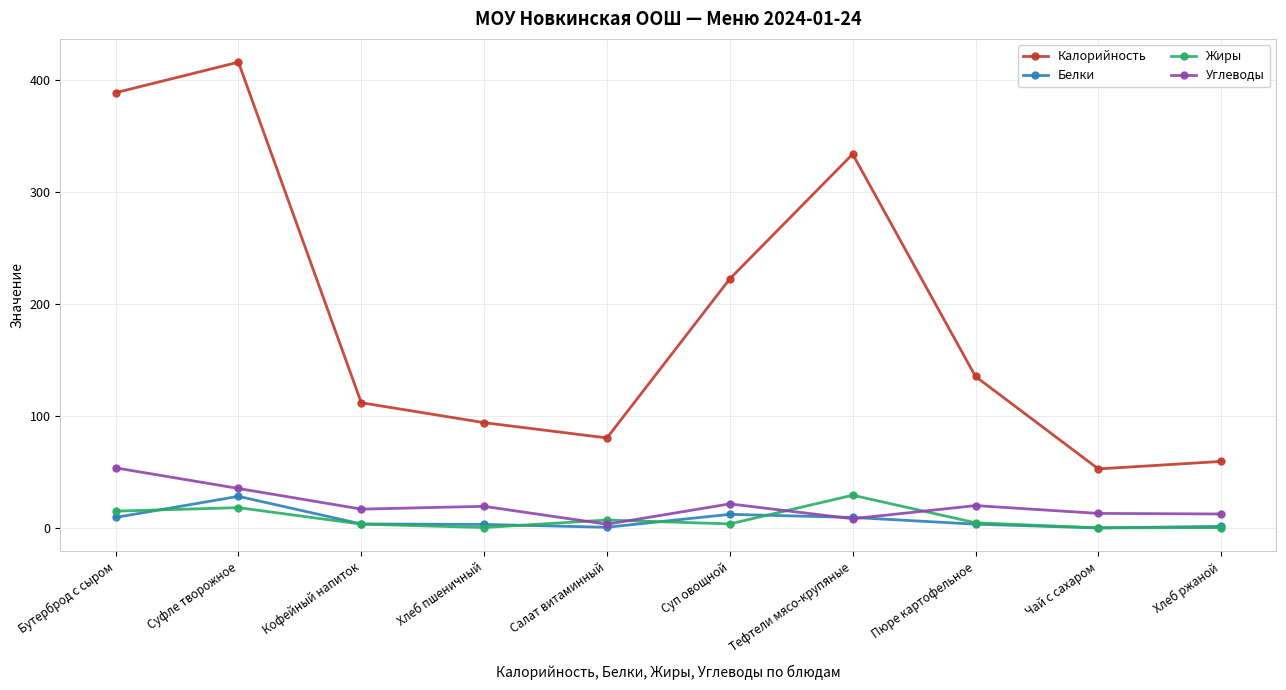

What is the label of the 9th point from the right?

Суфле творожное